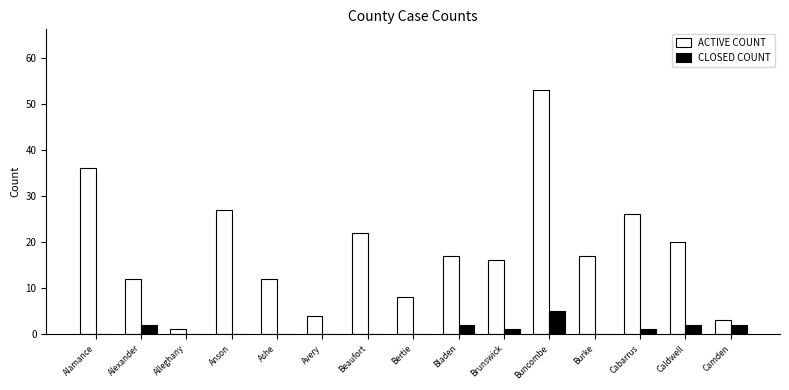

At which category is the sum across all series the highest?

Buncombe